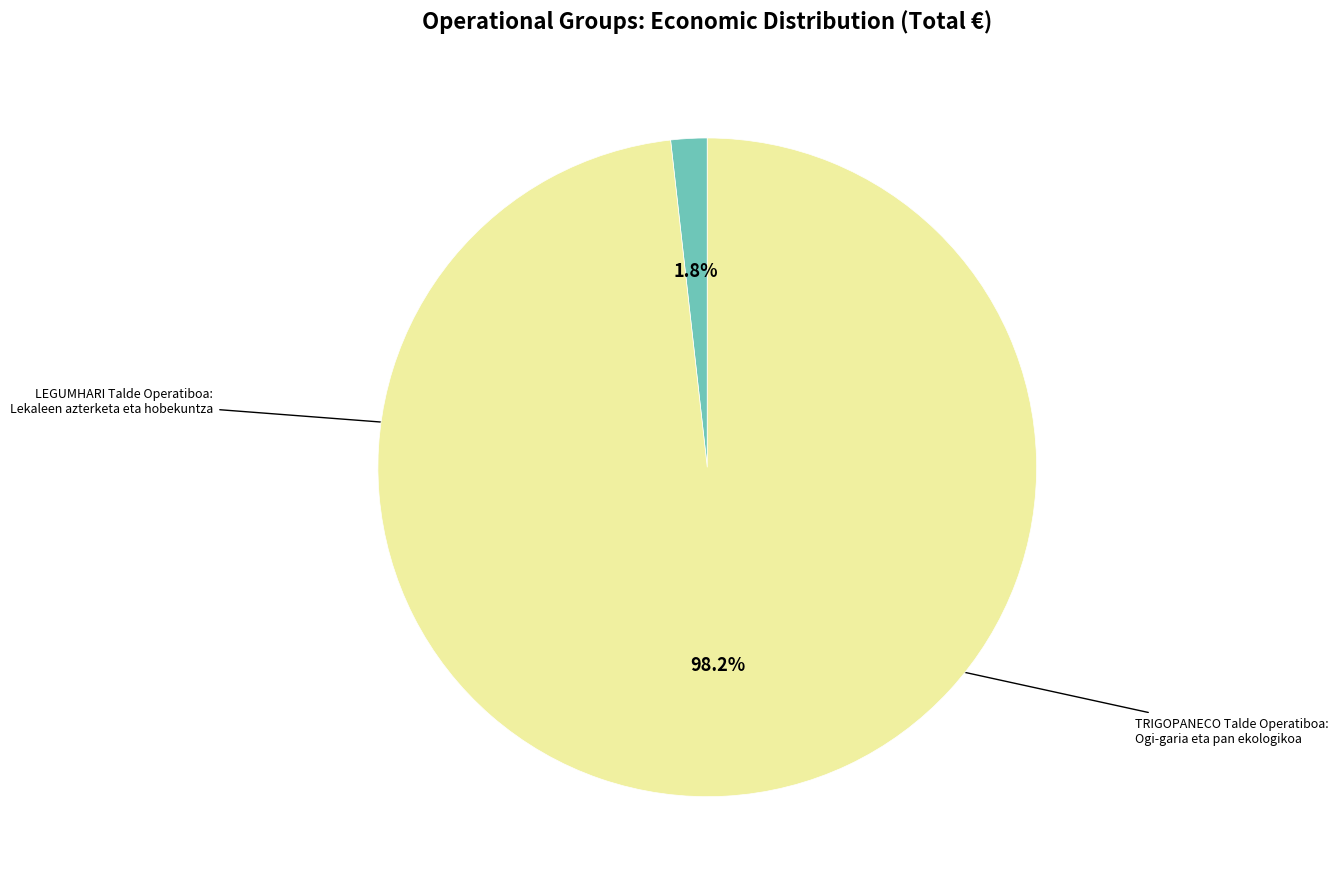

Is there a majority slice in this chart?

Yes